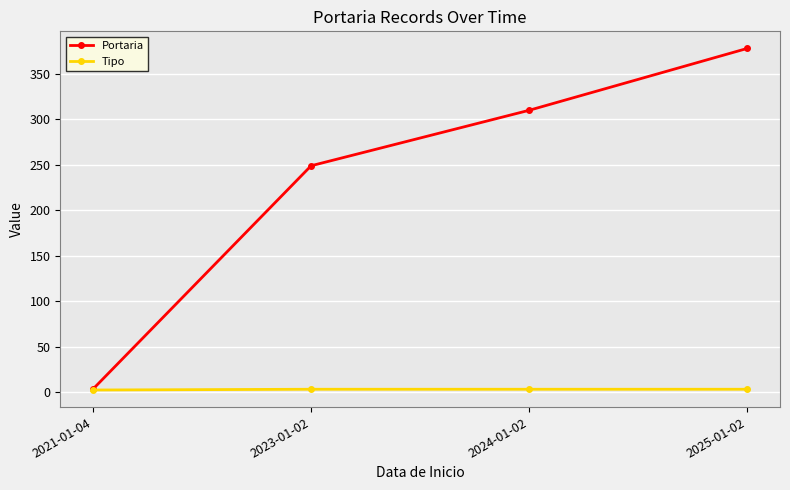

What is the label of the 3rd point from the right?

2023-01-02